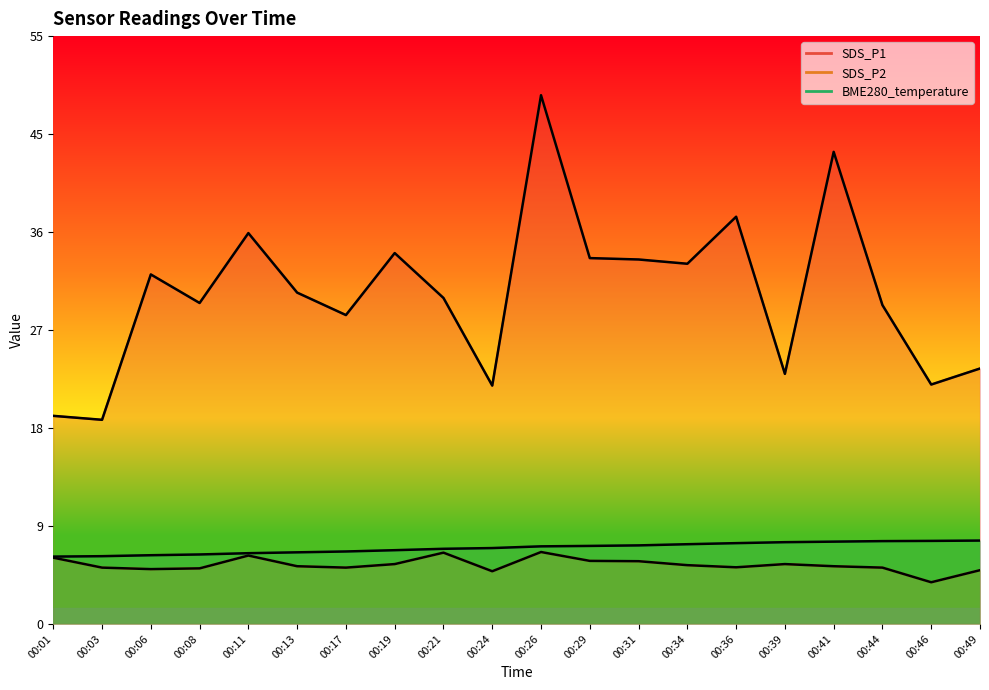

Which has a higher value, 00:17 or 00:06?

00:06